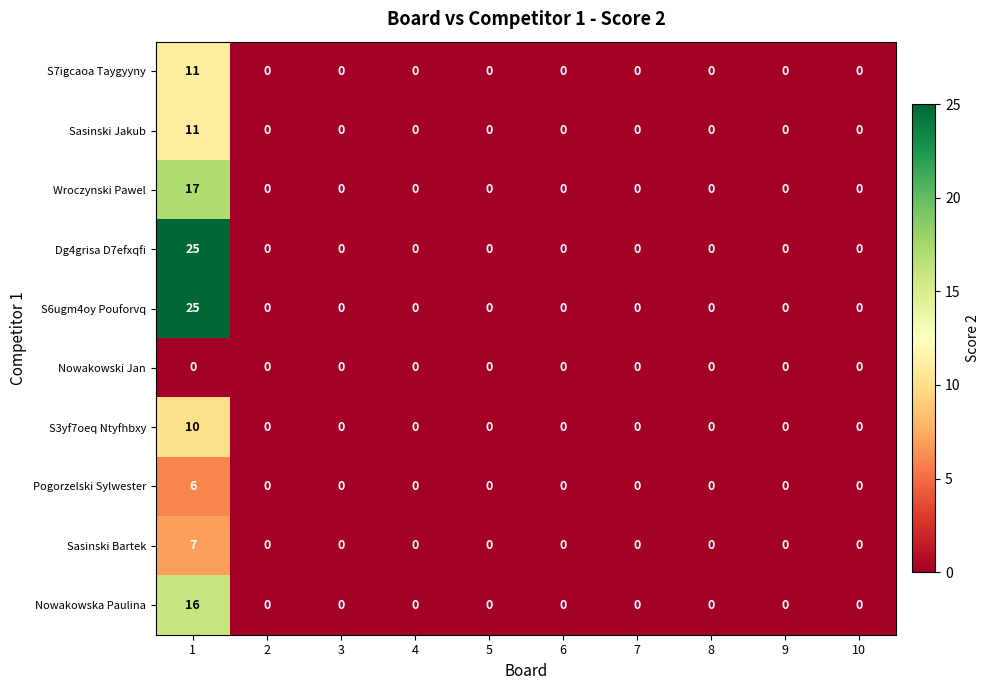

What is the difference between the maximum and minimum values in the S7igcaoa Taygyyny series?

11